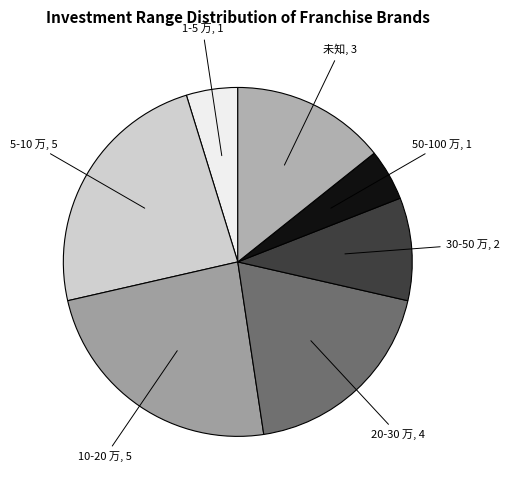

Is there a majority slice in this chart?

No